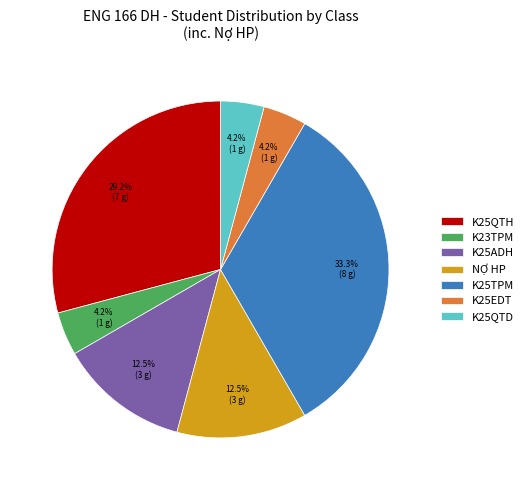

What is the largest slice in the pie chart?

K25TPM